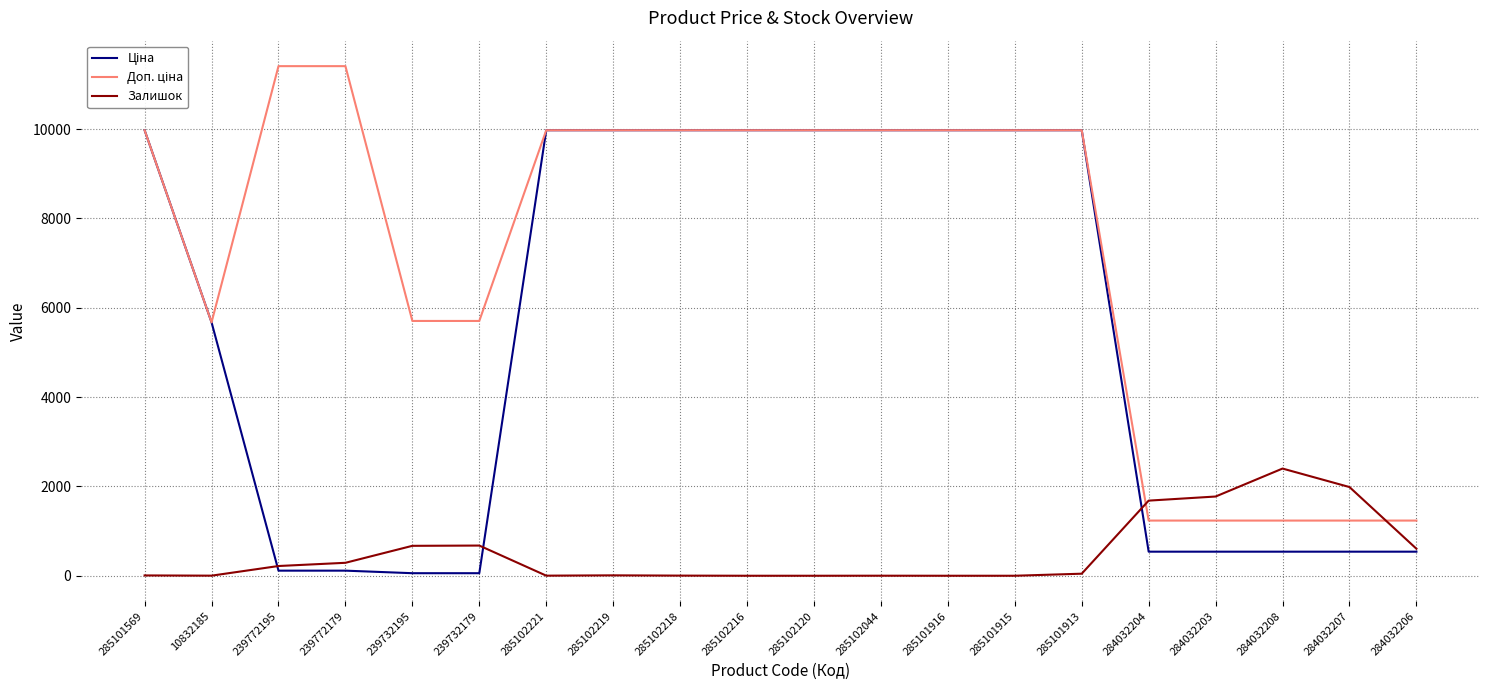

What is the difference between the highest and lowest values at 285101916?

9975.0